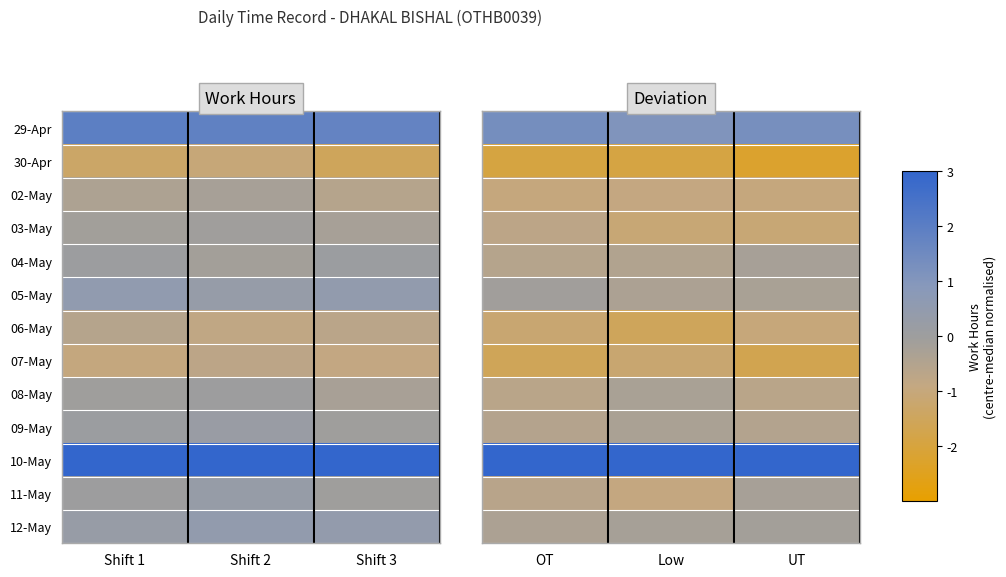

At which label is 02-May closest to 0?

Low